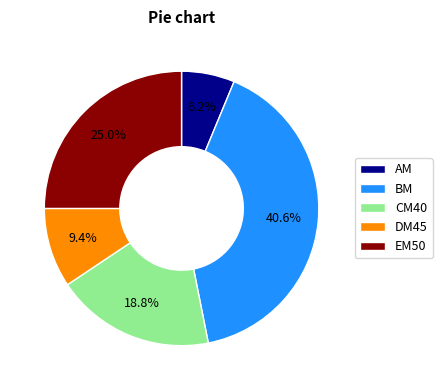

What percentage is the DM45 slice, to the nearest percent?

9%